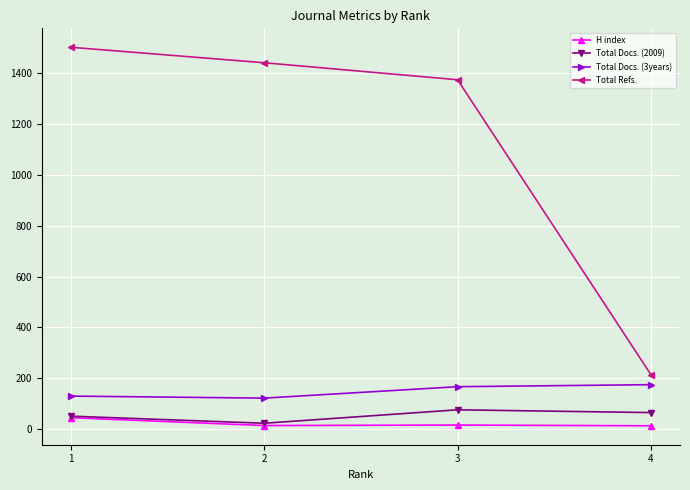

What is the difference between the Total Docs. (2009) values at 1 and 3?

25